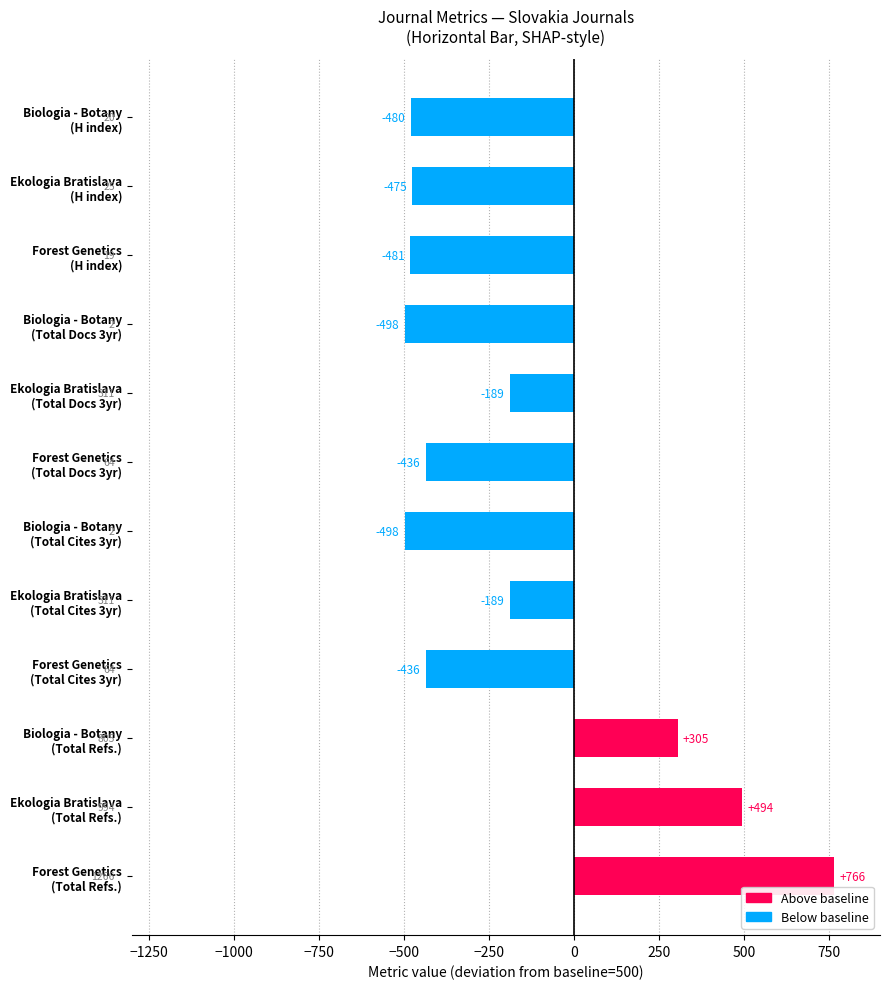

What is the sum of all values?

-2117